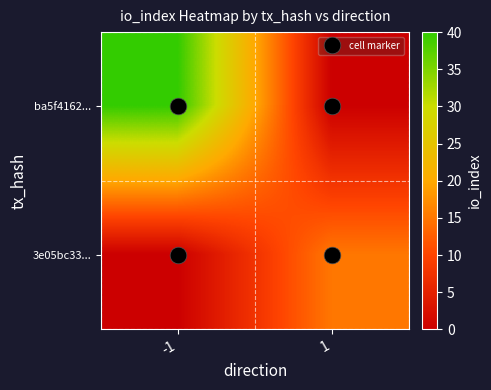

Which category has the lowest value across all series?

1